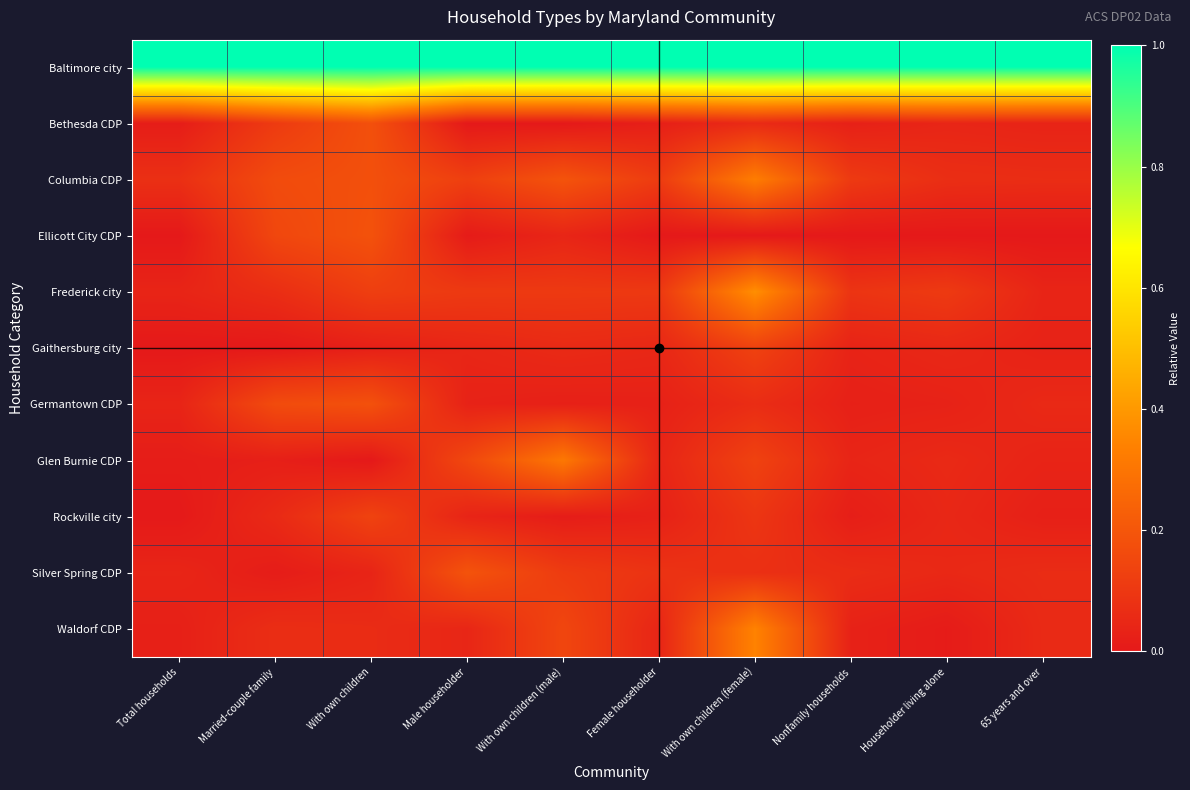

What is the difference between the highest and lowest values at With own children (female)?

1.0